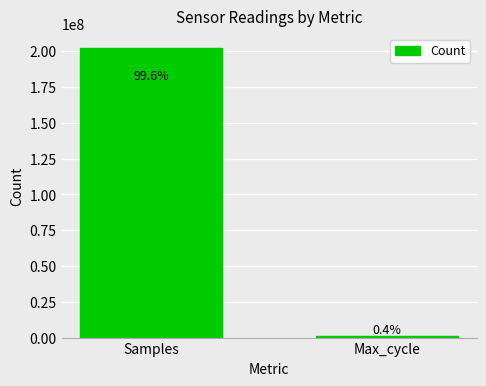

Are the bars horizontal?

No